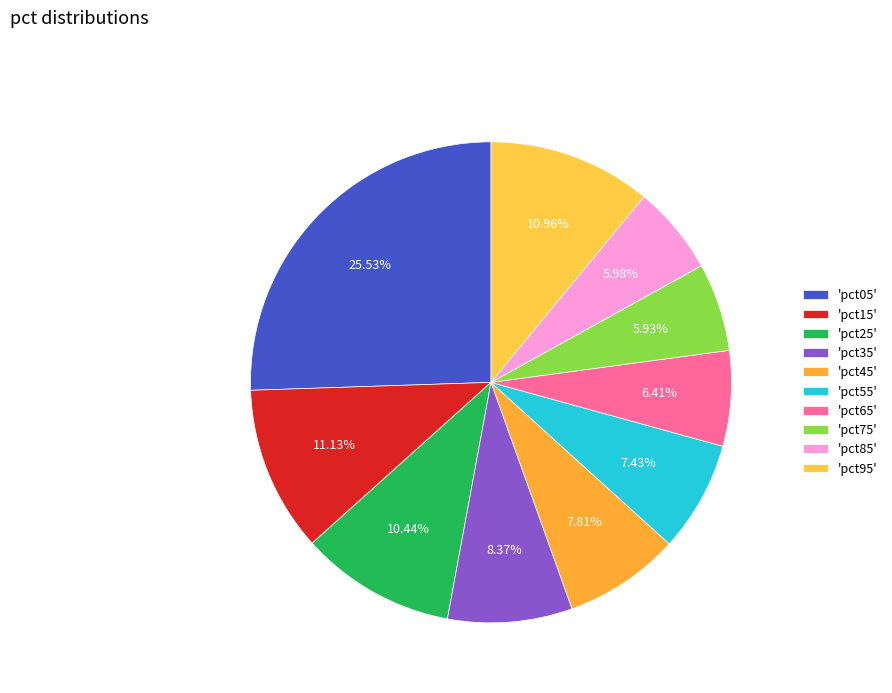

How many segments does this pie chart have?

10